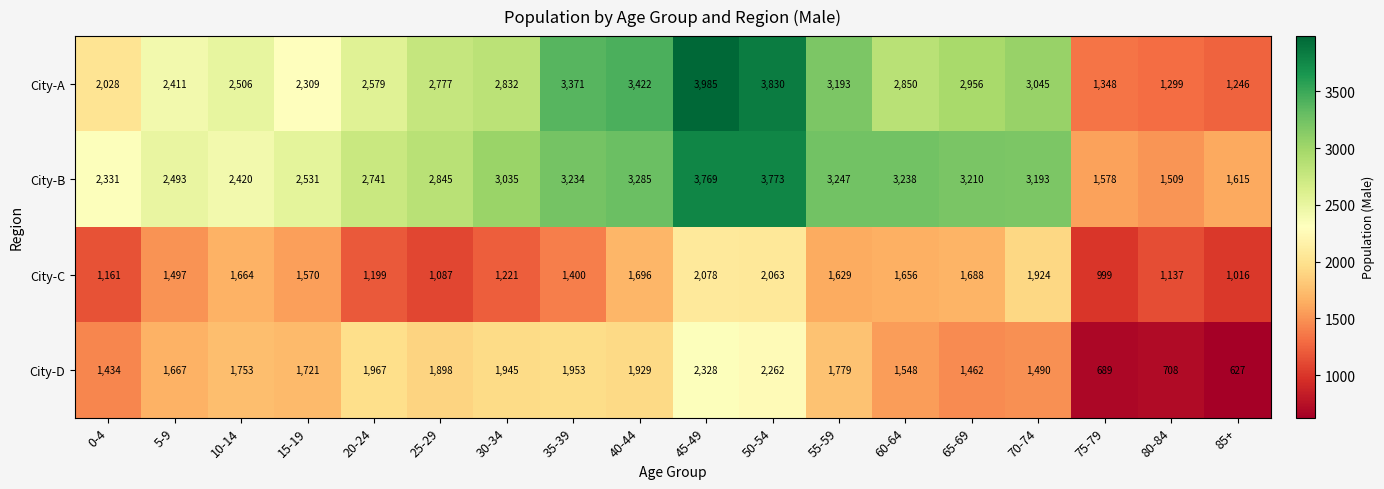

What is the minimum value for City-B?

1509